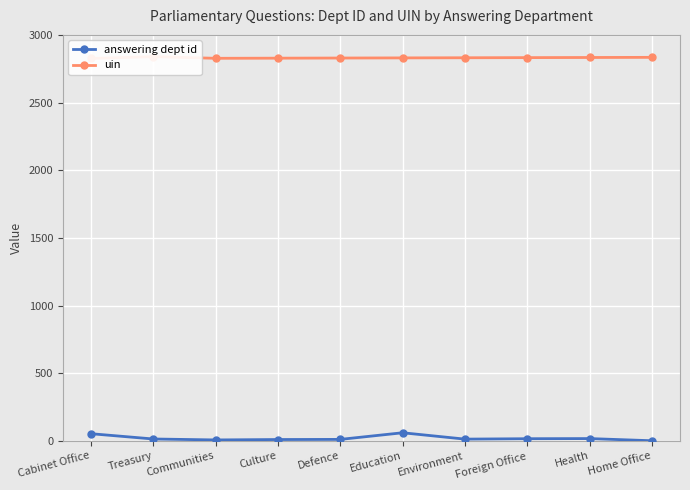

Where is uin nearest to the value 2832?

Foreign Office